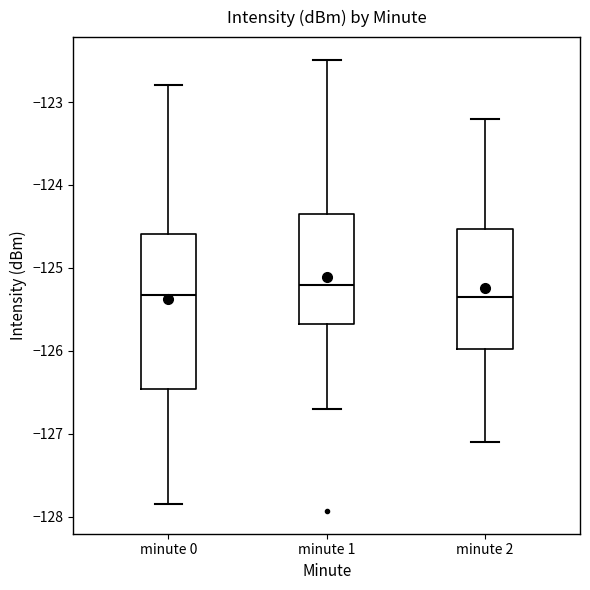

Reading left to right, read every box against the y-axis: the position of its median line, the range the box covers, and the ends of its whiskers. The values are not printed on the chart, so give them approximately, as read against the axis.

minute 0: median -125.3, box -126.5 to -124.6, whiskers -127.8 to -122.8
minute 1: median -125.2, box -125.7 to -124.3, whiskers -126.7 to -122.5
minute 2: median -125.3, box -126.0 to -124.5, whiskers -127.1 to -123.2